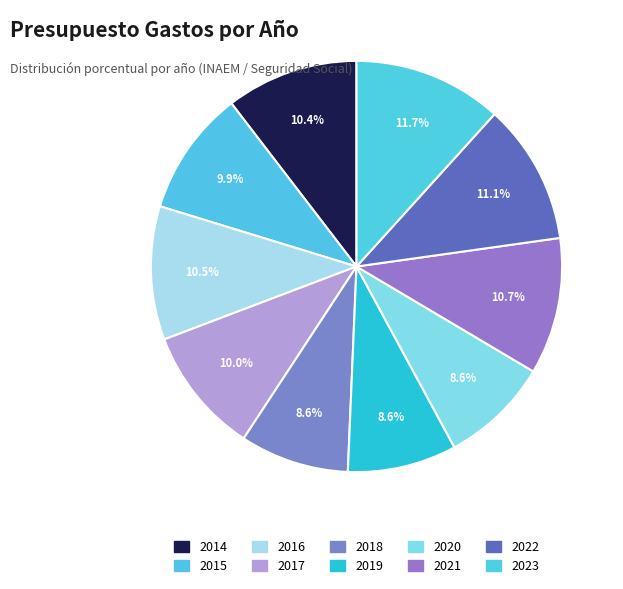

Combined, do 2022 and 2017 account for over 50%?

No